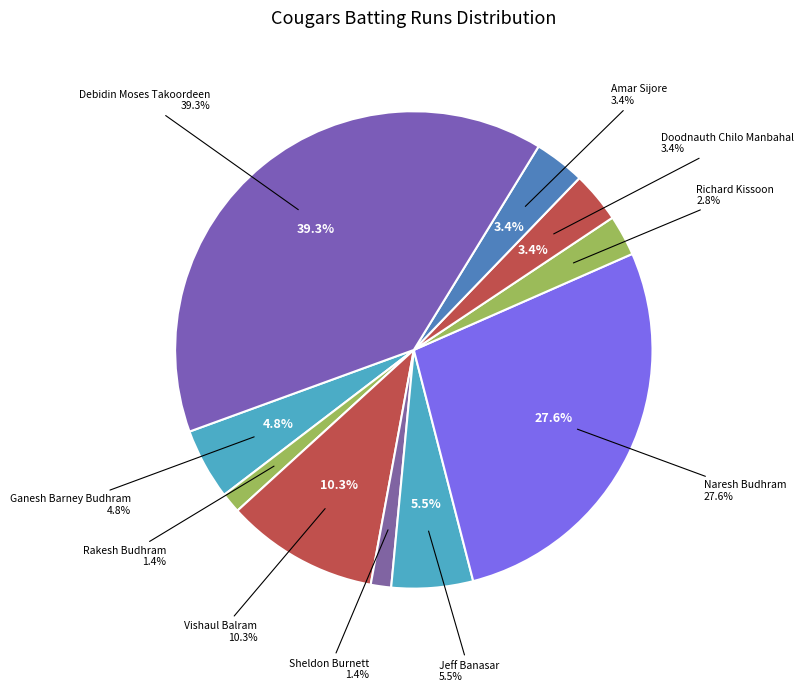

To the nearest percent, what portion does Vishaul Balram represent?

10%